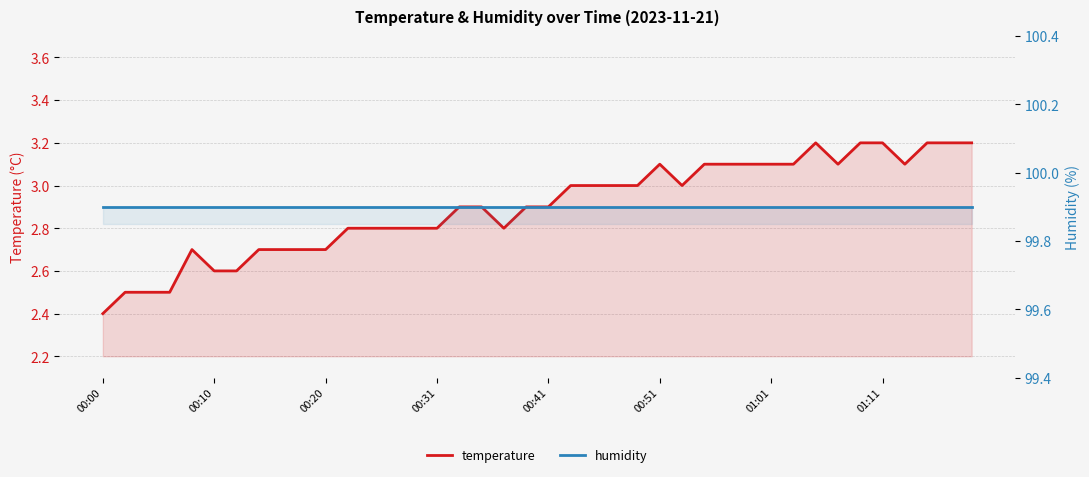

Rank the categories by humidity value from lowest to highest.

00:00, 00:10, 00:20, 00:31, 00:41, 00:51, 01:01, 01:11, 8, 9, 10, 11, 12, 13, 14, 15, 16, 17, 18, 19, 20, 21, 22, 23, 24, 25, 26, 27, 28, 29, 30, 31, 32, 33, 34, 35, 36, 37, 38, 39